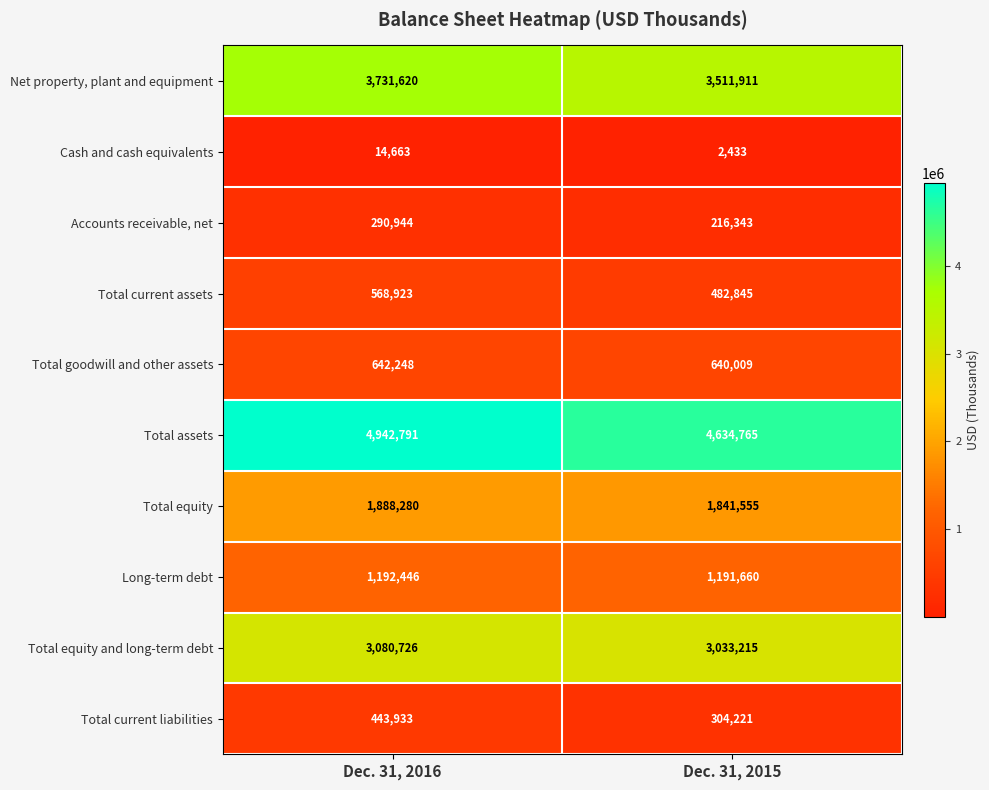

How many distinct data groups are displayed?

10